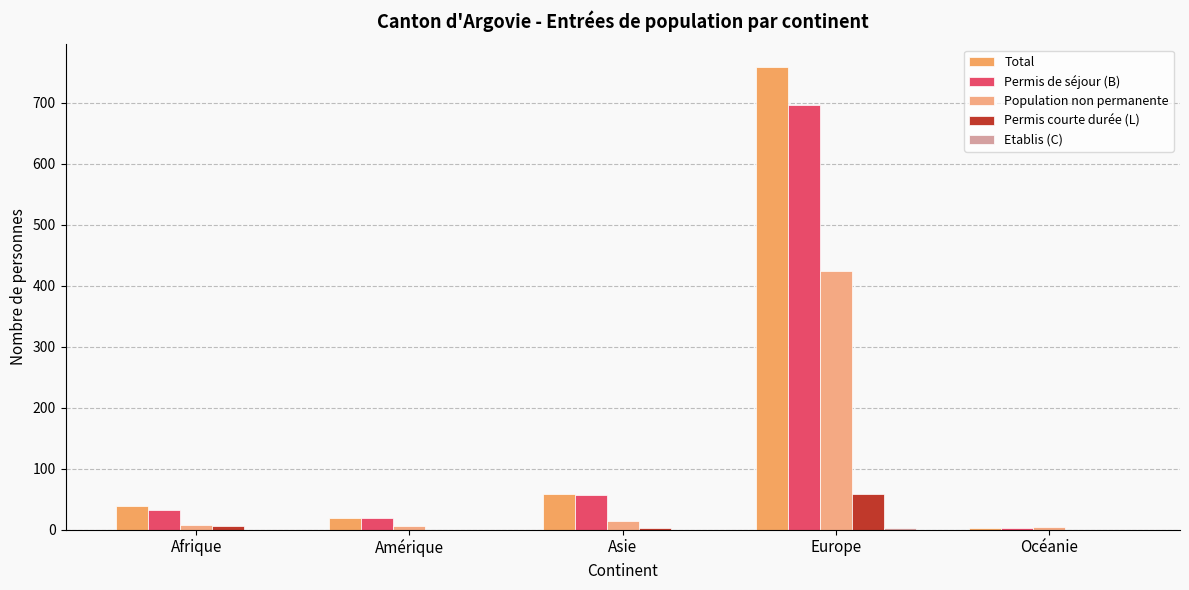

Between Afrique and Amérique, which series saw the biggest shift?

Total